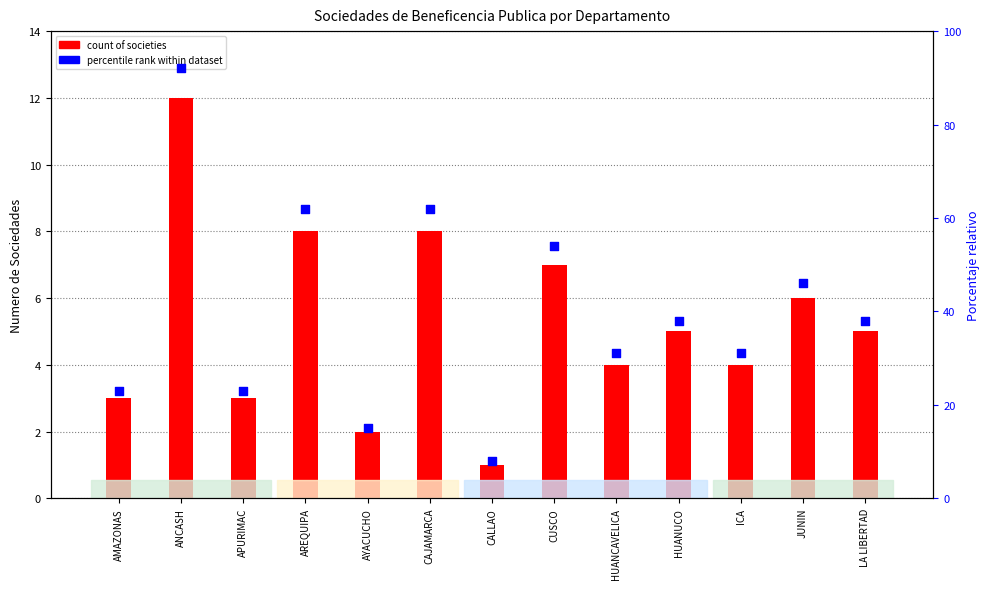

What is the total value across all series at CALLAO?

9